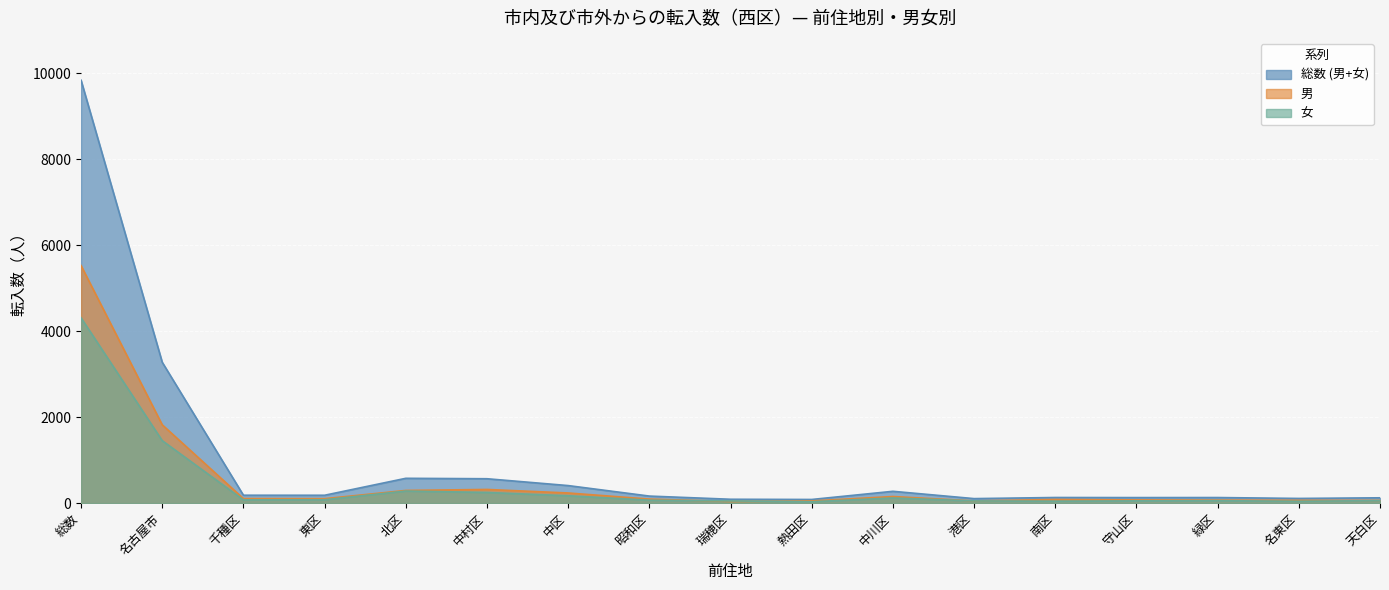

How many values in the 女 series exceed 70?

8